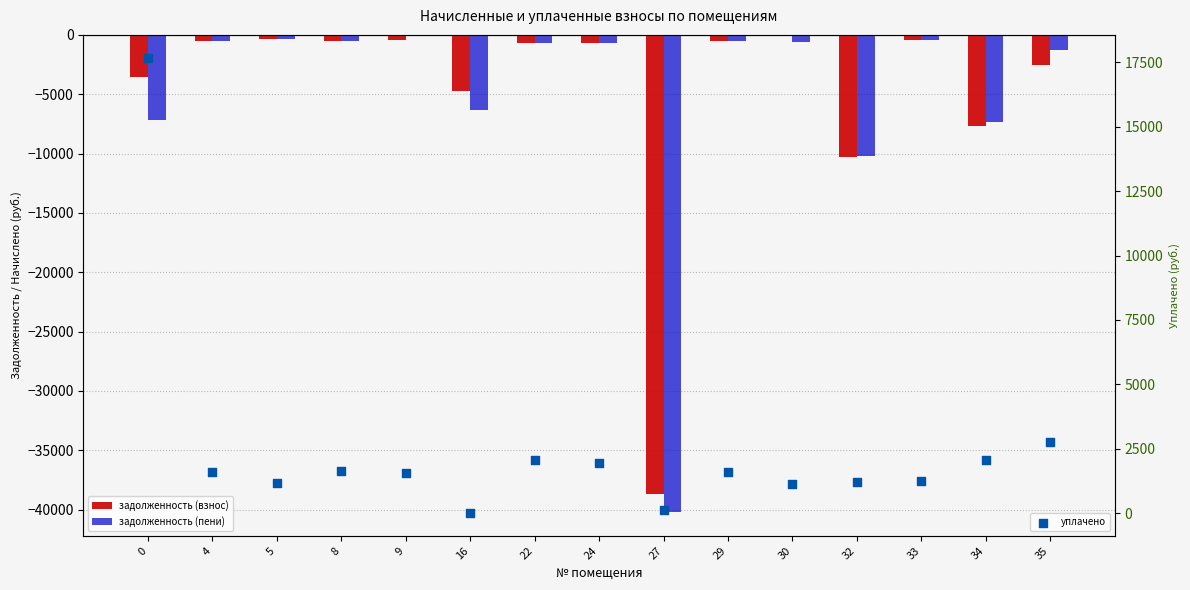

Is the value of задолженность (пени) at 30 greater than the value of уплачено at 22?

No